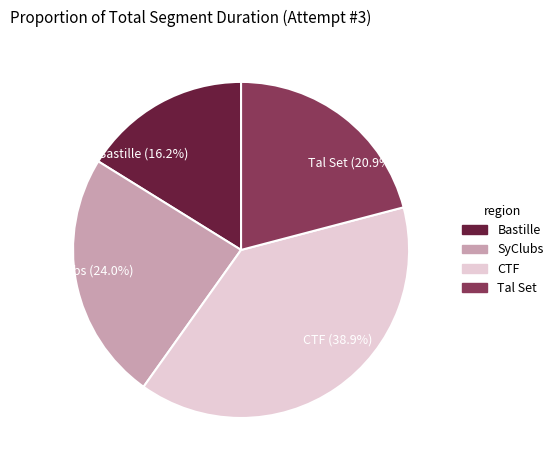

Do CTF and Tal Set together represent more than half of the pie?

Yes